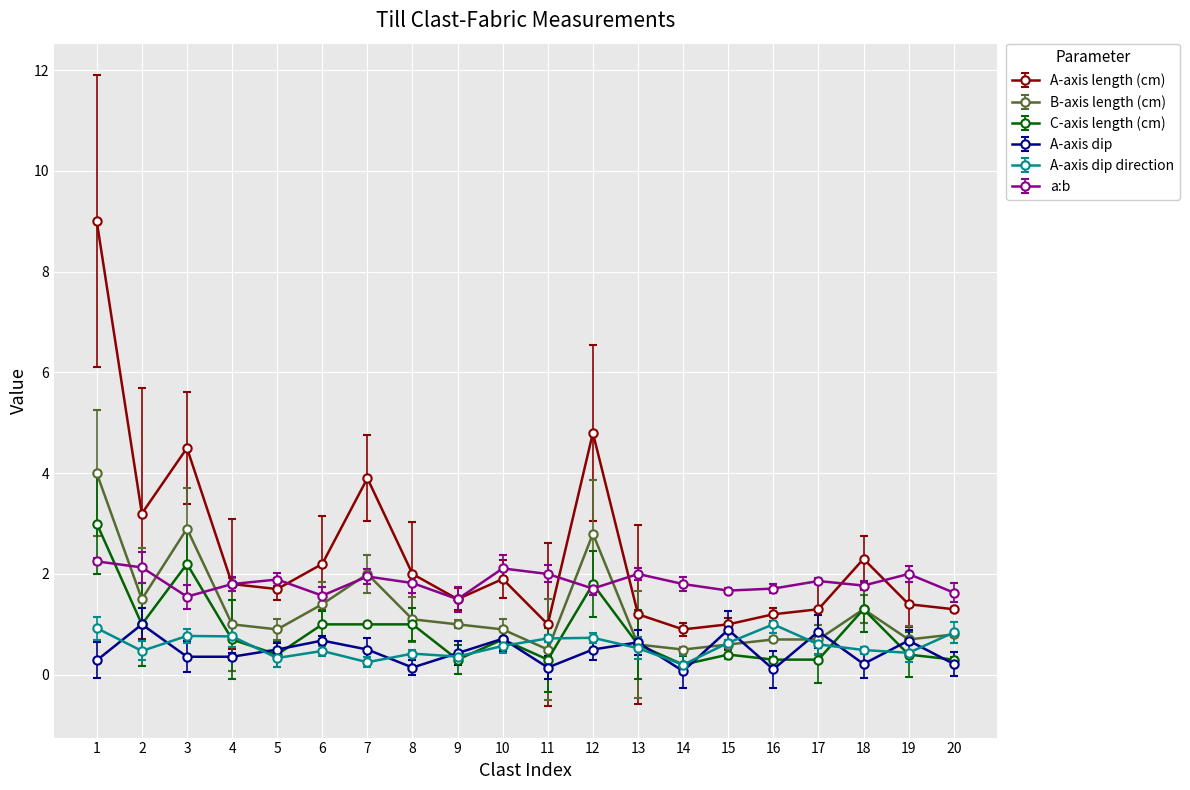

What is the maximum value for A-axis dip direction?

1.0